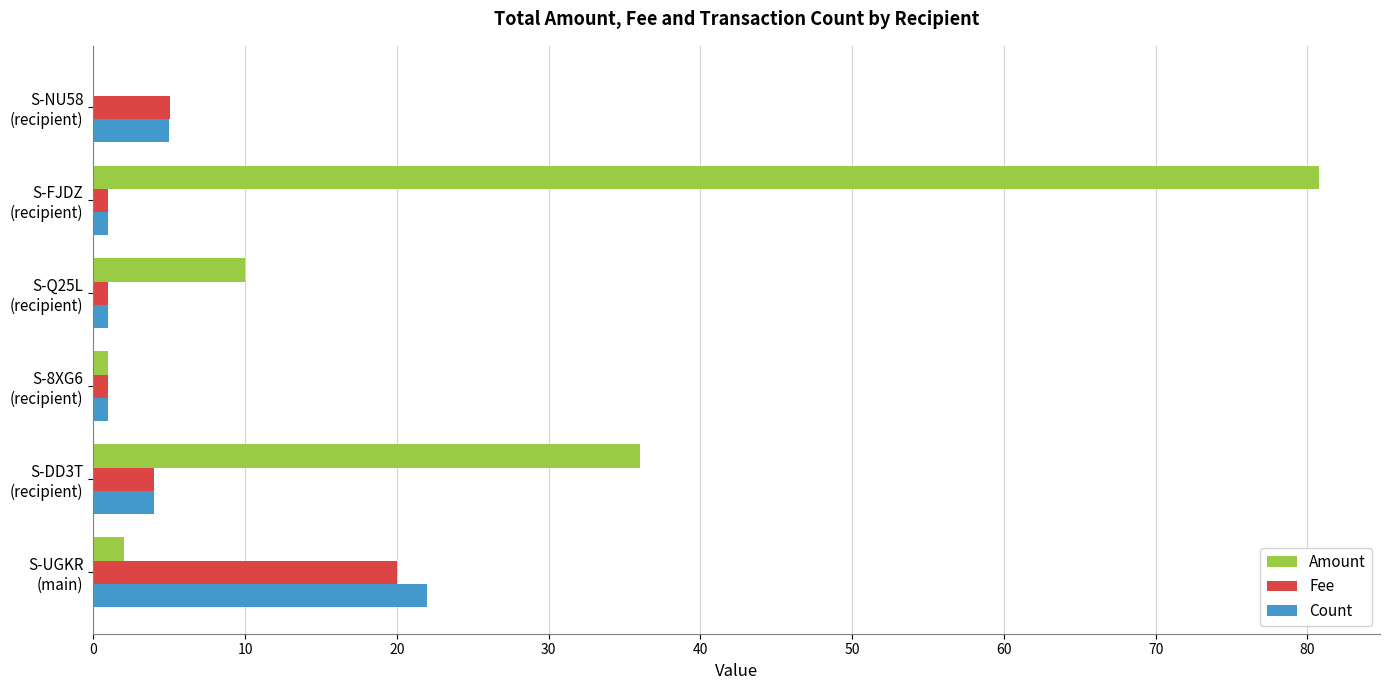

Which series has the largest total across all categories?

Amount